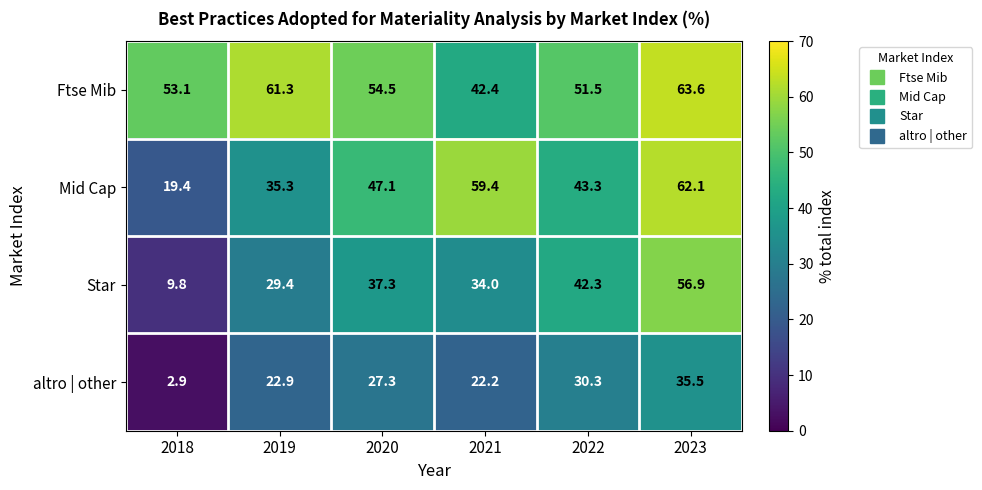

Which series has the largest total across all categories?

Ftse Mib